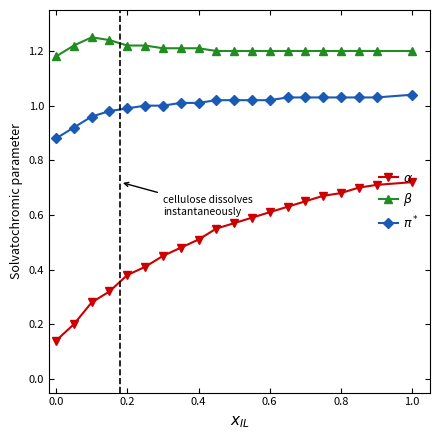

Does the chart have visible grid lines?

No